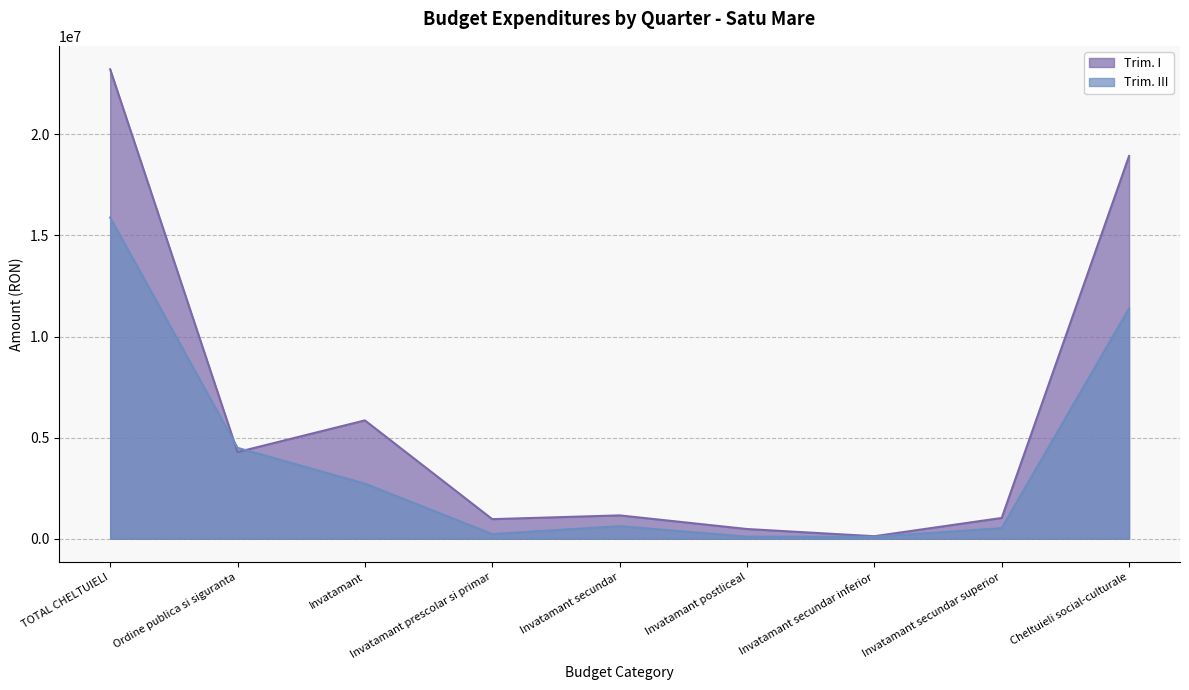

After their last crossing, which series has the higher values: Trim. III or Trim. I?

Trim. I